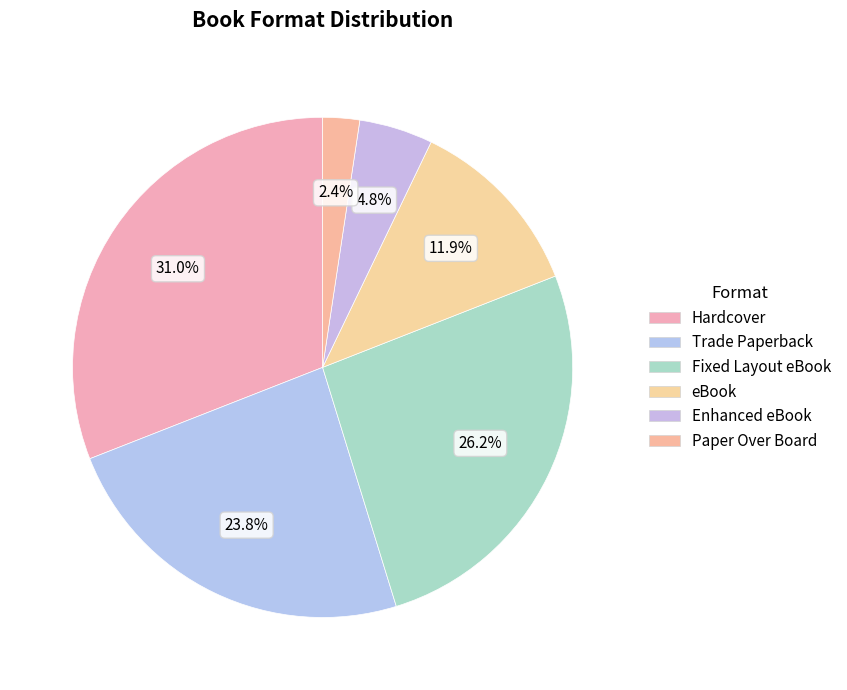

Count the number of slices in the pie.

6